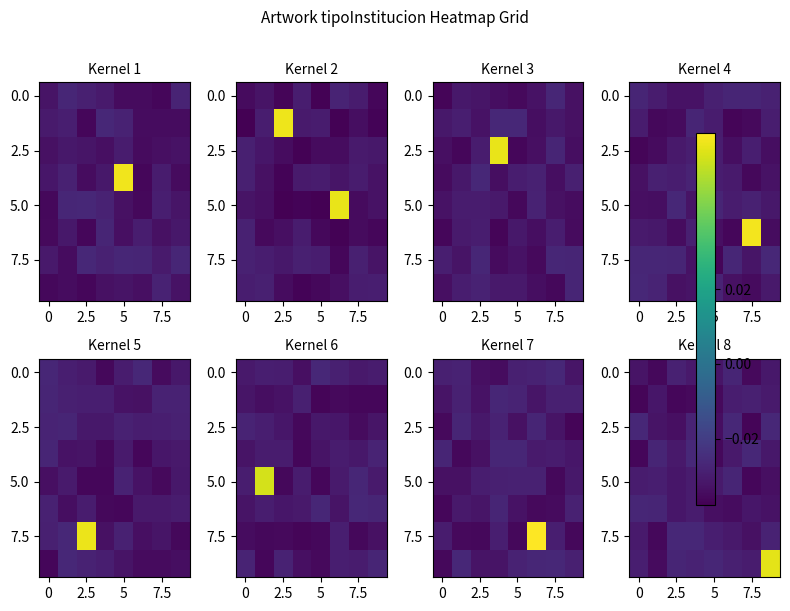

What is the total value across all series at 0?

-0.2